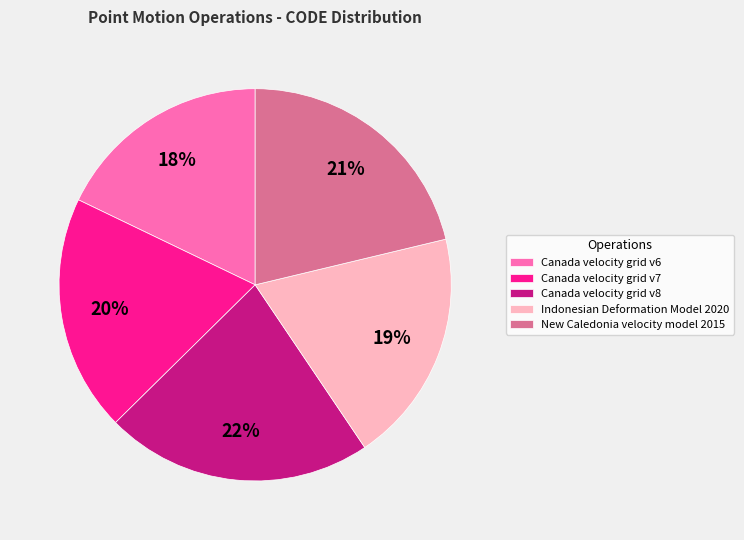

Between Canada velocity grid v8 and Canada velocity grid v6, which is larger?

Canada velocity grid v8